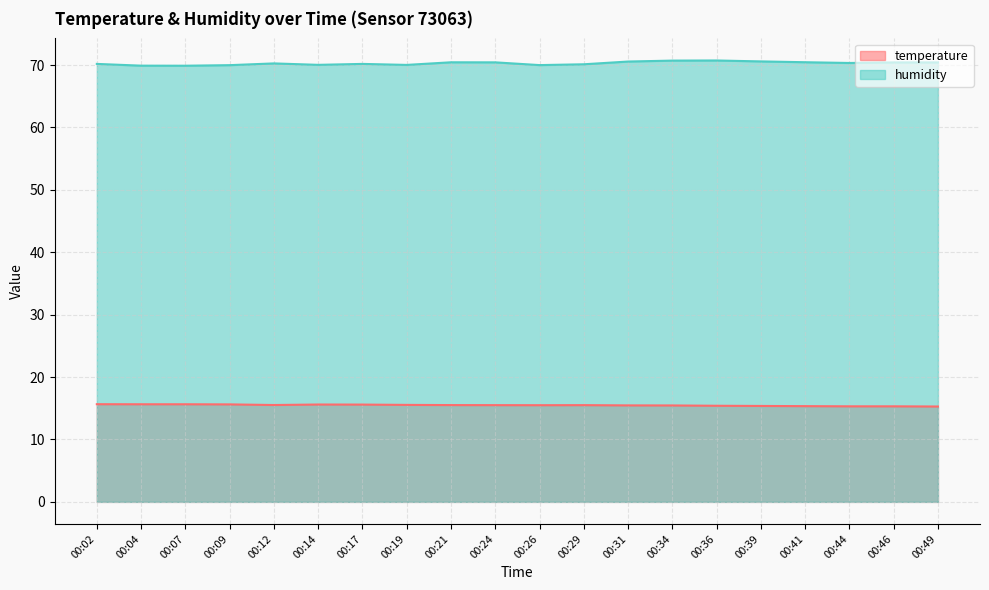

Which series has the largest total across all categories?

humidity